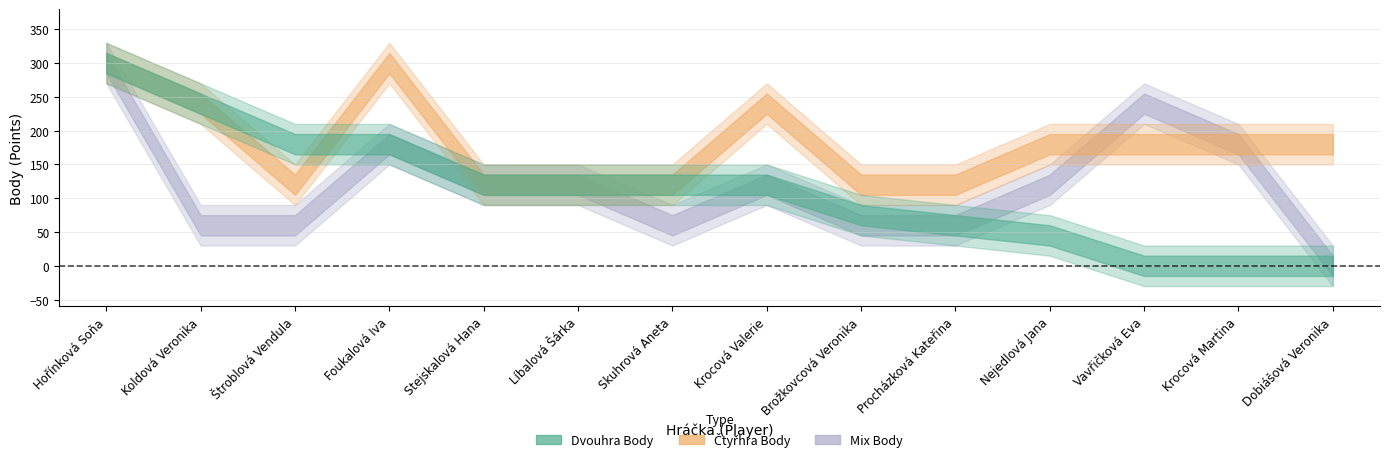

Which series has the largest range (max minus min)?

Mix Body